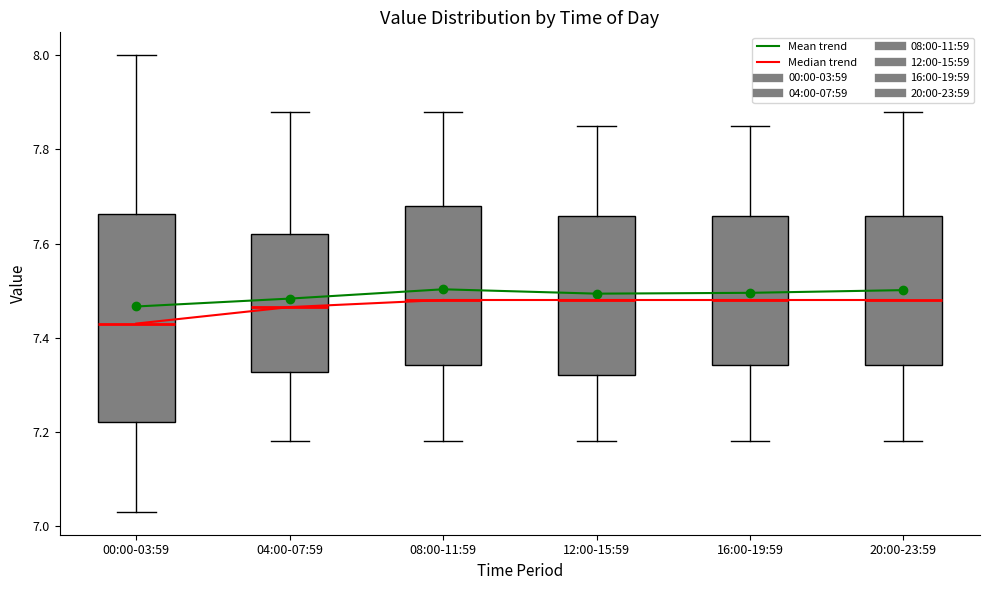

Reading left to right, read every box against the y-axis: the position of its median line, the range the box covers, and the ends of its whiskers. The values are not printed on the chart, so give them approximately, as read against the axis.

00:00-03:59: median 7.44, box 7.22 to 7.66, whiskers 7.04 to 8.00
04:00-07:59: median 7.46, box 7.32 to 7.62, whiskers 7.18 to 7.88
08:00-11:59: median 7.48, box 7.34 to 7.68, whiskers 7.18 to 7.88
12:00-15:59: median 7.48, box 7.32 to 7.66, whiskers 7.18 to 7.86
16:00-19:59: median 7.48, box 7.34 to 7.66, whiskers 7.18 to 7.86
20:00-23:59: median 7.48, box 7.34 to 7.66, whiskers 7.18 to 7.88